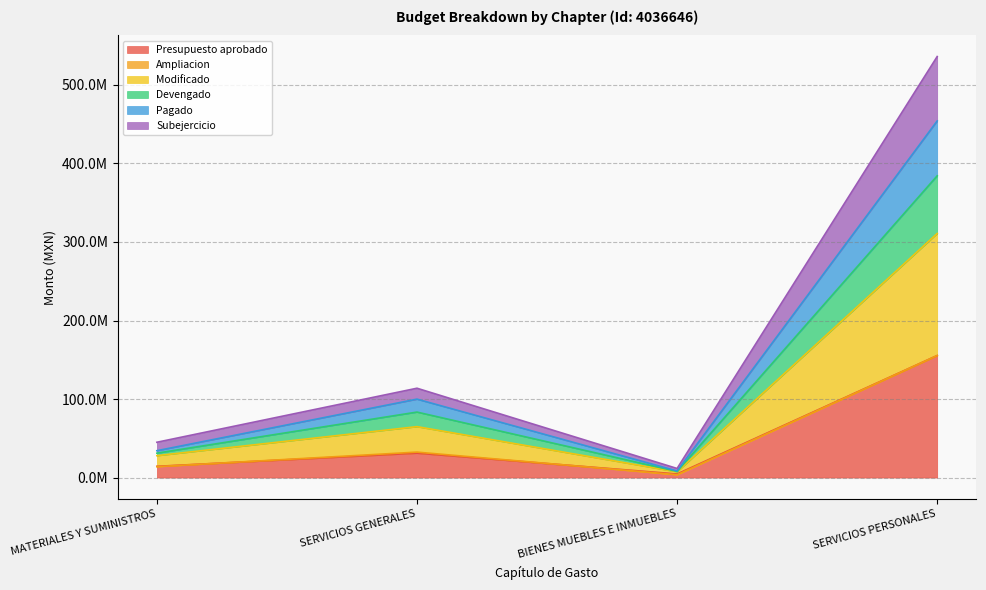

Which category has the highest value across all series?

SERVICIOS PERSONALES